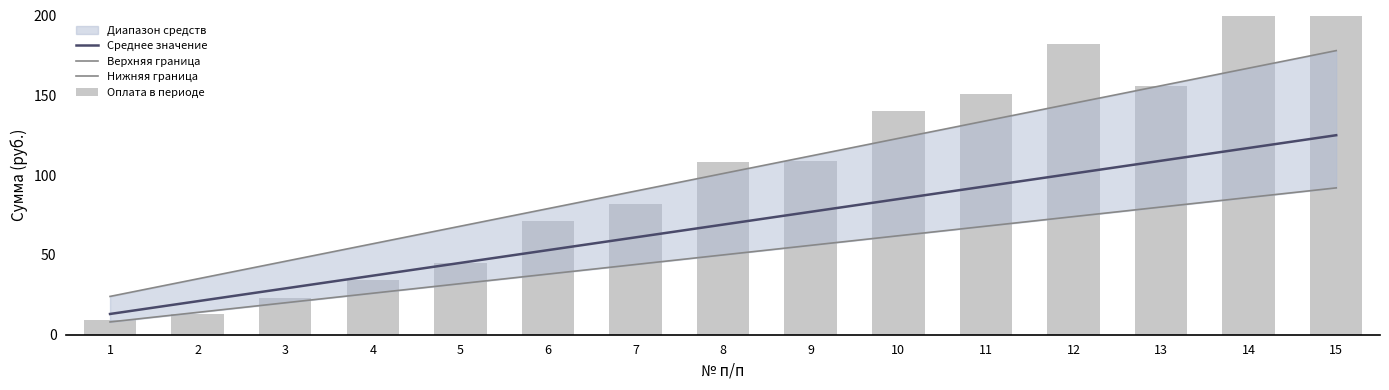

Reading left to right, what are all the values shown in this chart?

Среднее значение: 13	21	29	37	45	53	61	69	77	85	93	101	109	117	125
Верхняя граница: 24	35	46	57	68	79	90	101	112	123	134	145	156	167	178
Нижняя граница: 8	14	20	26	32	38	44	50	56	62	68	74	80	86	92
Оплата в периоде: 9	13	23	34	45	71	82	108	109	140	151	182	156	209	235